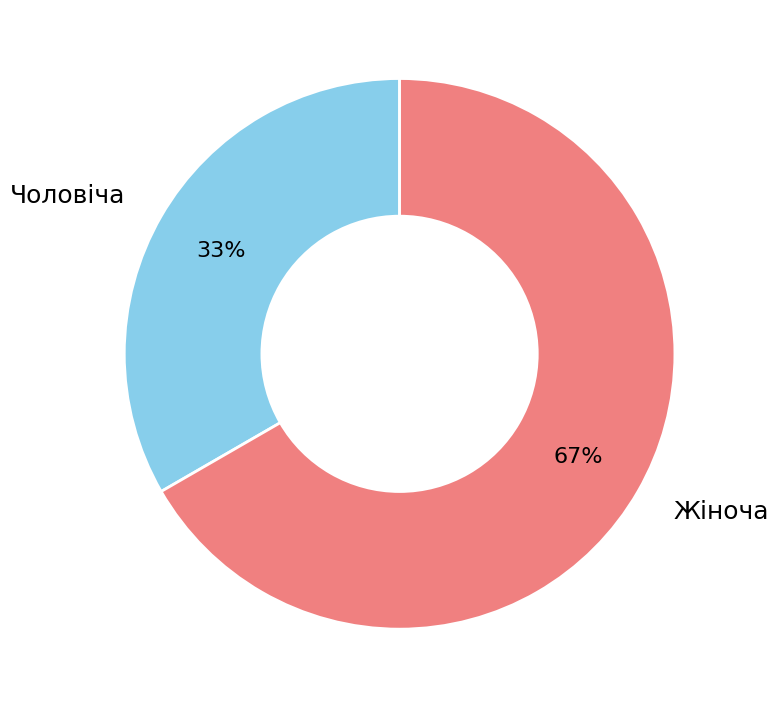

Count the number of slices in the pie.

2